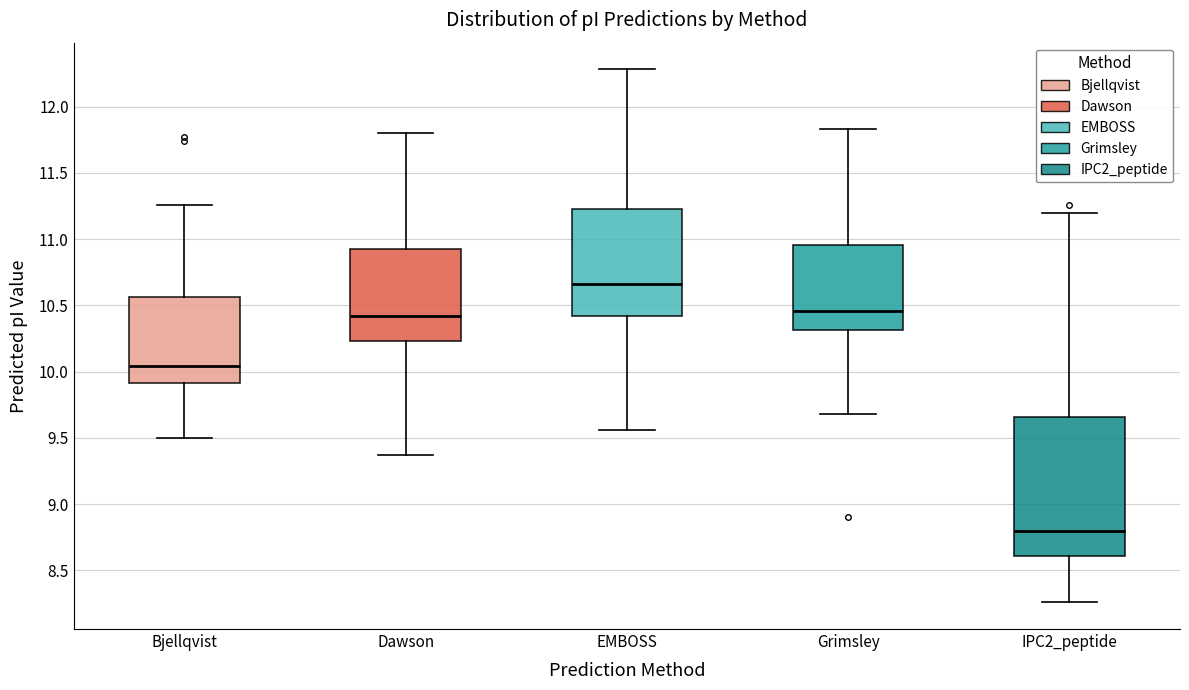

Reading left to right, read every box against the y-axis: the position of its median line, the range the box covers, and the ends of its whiskers. The values are not printed on the chart, so give them approximately, as read against the axis.

Bjellqvist: median 10.05, box 9.90 to 10.55, whiskers 9.50 to 11.25
Dawson: median 10.40, box 10.25 to 10.95, whiskers 9.35 to 11.80
EMBOSS: median 10.65, box 10.40 to 11.25, whiskers 9.55 to 12.30
Grimsley: median 10.45, box 10.30 to 10.95, whiskers 9.70 to 11.85
IPC2_peptide: median 8.80, box 8.60 to 9.65, whiskers 8.25 to 11.20